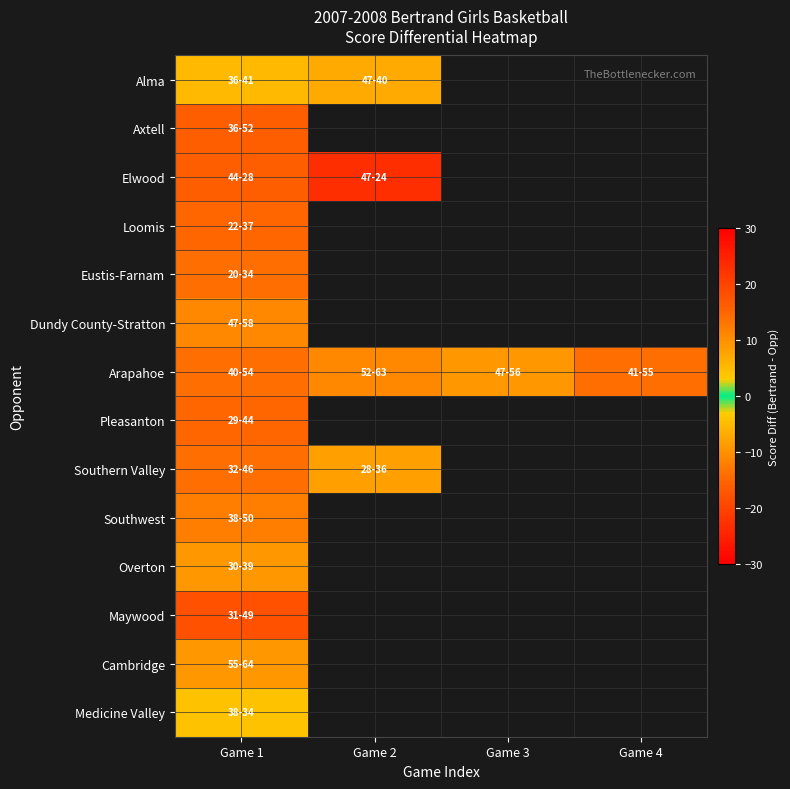

What is the maximum value for Loomis?

-15.0